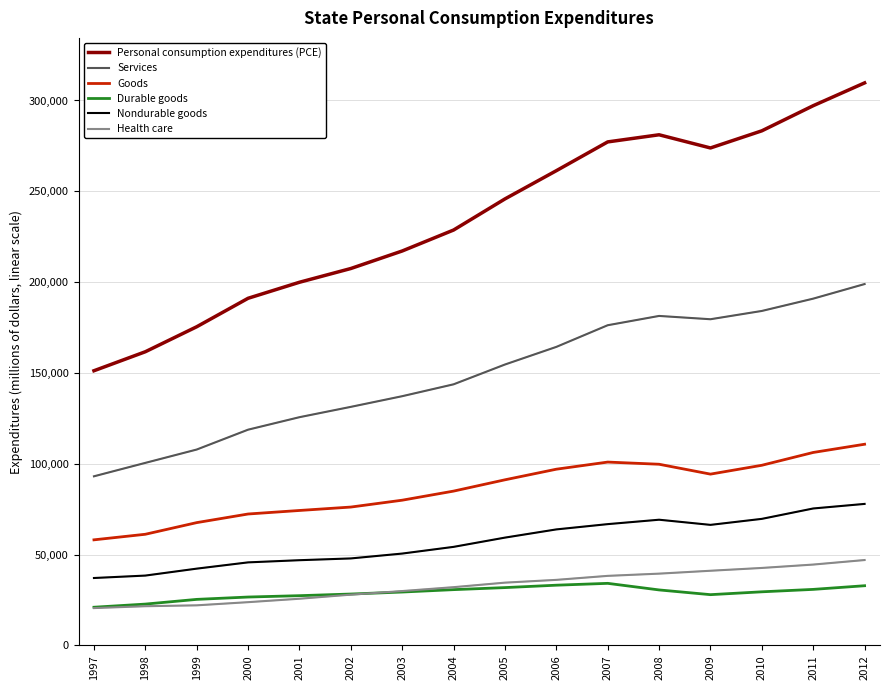

What is the spread (max minus min) of values at 2008?

250582